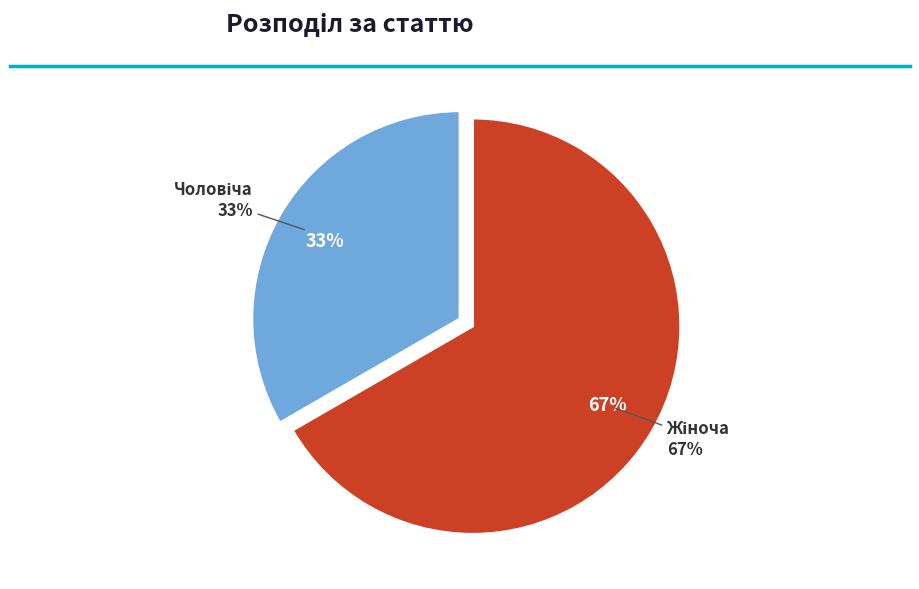

True or false: Чоловіча accounts for 33% of the total.

True